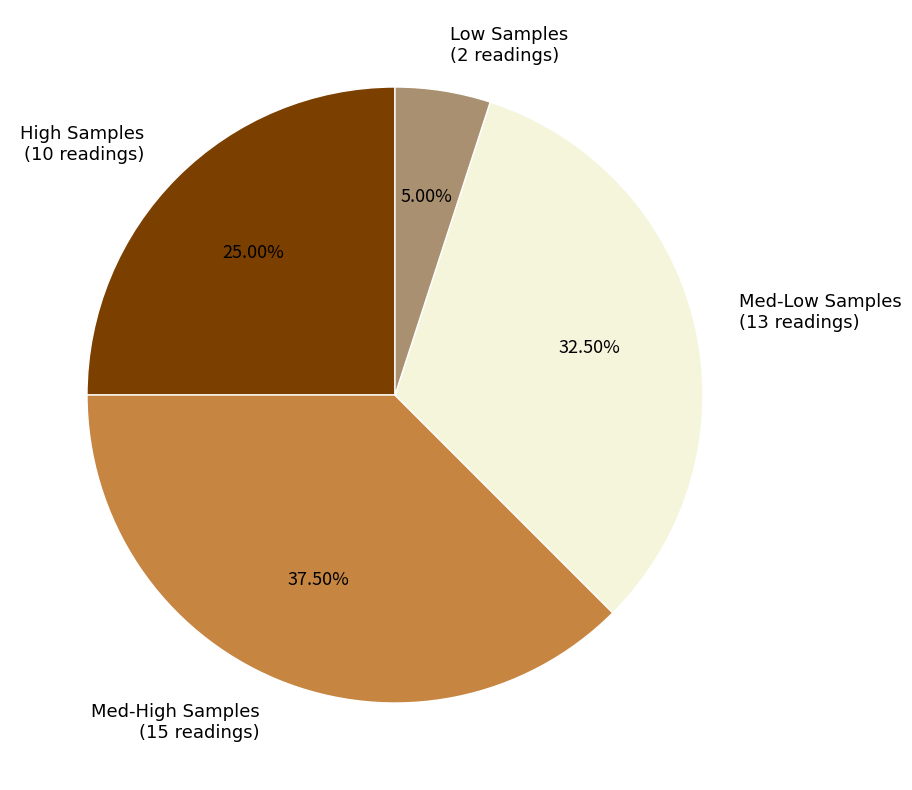

Does any single category account for the majority?

No